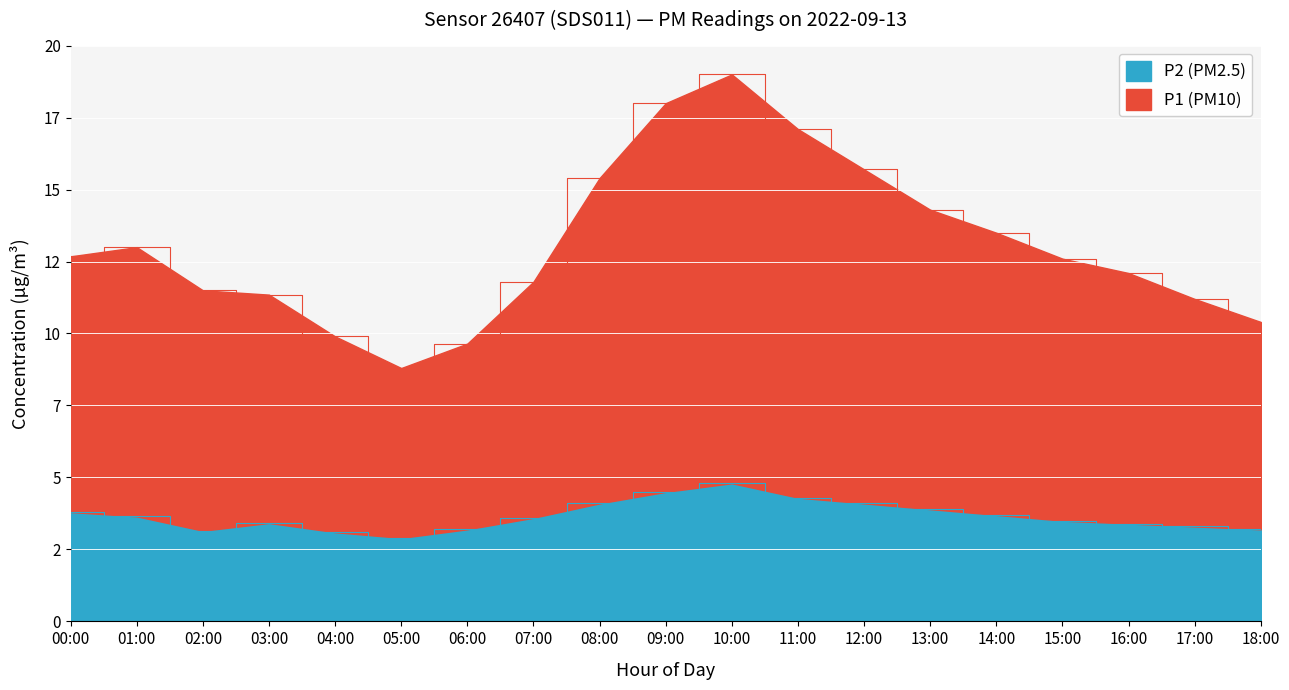

What position from the left is 07:00?

8